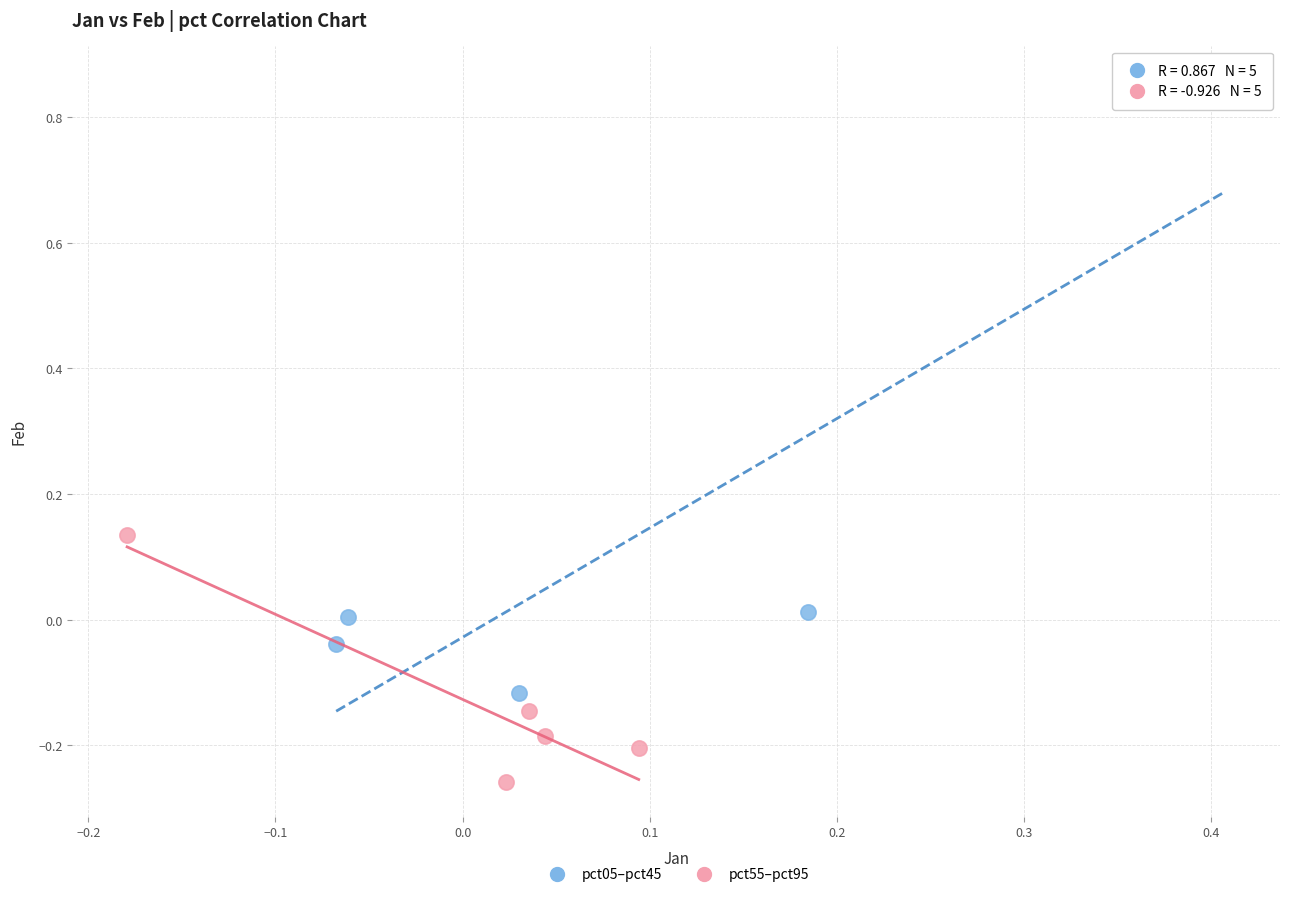

Which series has the largest Y range (max minus min)?

pct05–pct45